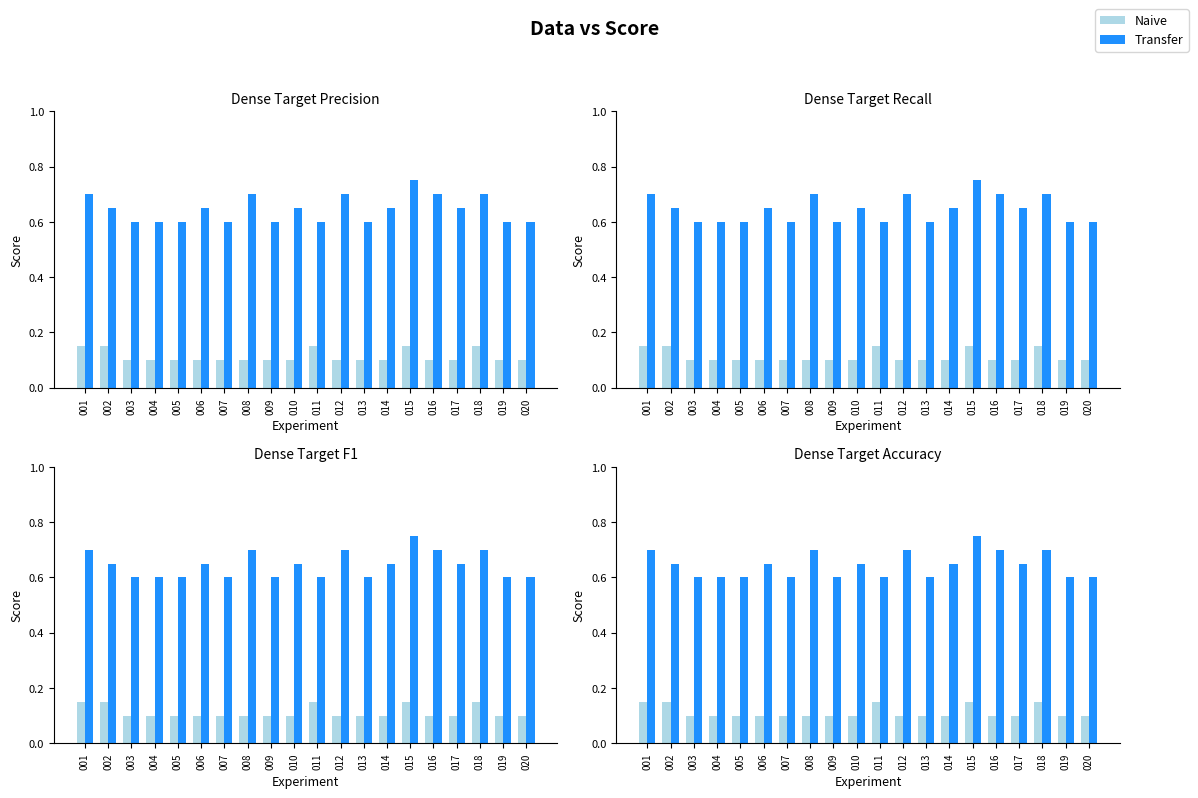

True or false: Naive has a value of 0.1 at 004.

True